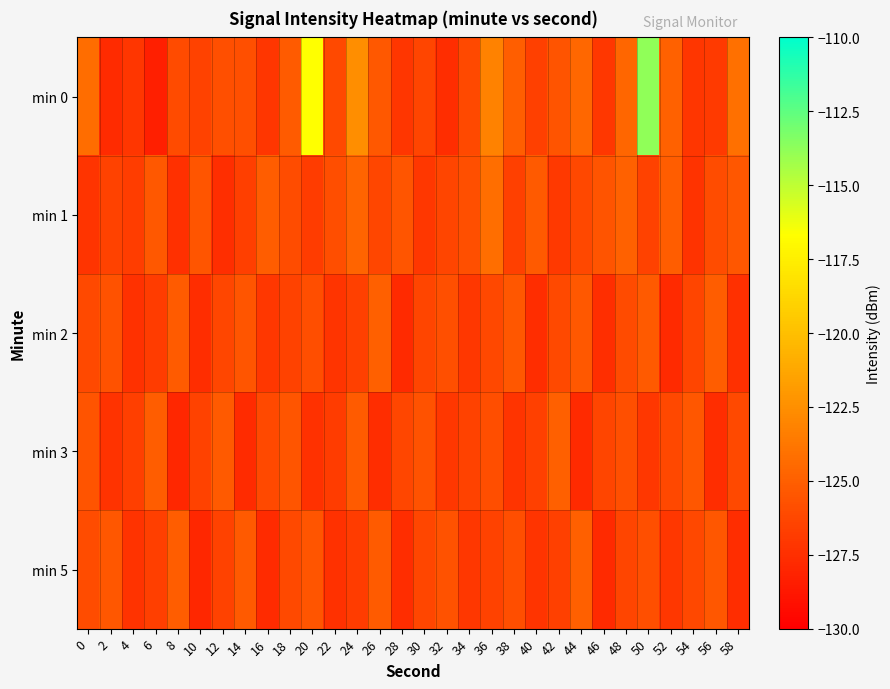

Reading left to right, what are all the values shown in this chart?

min 0: 0=-124.2	2=-127.7	4=-127.2	6=-128.4	8=-126.1	10=-126.5	12=-125.8	14=-125.8	16=-127.1	18=-125.2	20=-116.6	22=-126.1	24=-122.6	26=-125.4	28=-127.1	30=-126.4	32=-127.6	34=-126.2	36=-123.1	38=-125.1	40=-126.6	42=-125.6	44=-124.6	46=-127.0	48=-124.7	50=-113.8	52=-124.9	54=-127.2	56=-126.9	58=-124.1
min 1: 0=-127.2	2=-126.5	4=-126.7	6=-125.3	8=-127.4	10=-125.5	12=-127.6	14=-126.7	16=-125.1	18=-126.0	20=-126.8	22=-125.9	24=-124.7	26=-126.3	28=-125.5	30=-127.1	32=-126.4	34=-125.8	36=-124.2	38=-126.6	40=-125.3	42=-127.0	44=-126.2	46=-125.6	48=-124.9	50=-126.5	52=-125.1	54=-127.3	56=-126.0	58=-125.4
min 2: 0=-126.1	2=-125.7	4=-127.4	6=-126.8	8=-125.2	10=-127.6	12=-126.3	14=-125.5	16=-127.1	18=-126.5	20=-125.9	22=-127.2	24=-126.6	26=-125.0	28=-127.8	30=-126.4	32=-125.8	34=-127.0	36=-126.2	38=-125.5	40=-127.7	42=-126.2	44=-125.3	46=-127.5	48=-126.0	50=-125.2	52=-127.8	54=-126.3	56=-125.2	58=-127.5
min 3: 0=-125.6	2=-127.3	4=-126.7	6=-125.1	8=-127.9	10=-126.5	12=-125.3	14=-127.7	16=-126.1	18=-125.5	20=-127.4	22=-126.8	24=-125.2	26=-127.6	28=-126.3	30=-125.7	32=-127.1	34=-126.5	36=-125.9	38=-127.2	40=-126.6	42=-125.0	44=-127.8	46=-126.4	48=-125.8	50=-127.0	52=-126.2	54=-125.5	56=-127.7	58=-126.2
min 5: 0=-126.0	2=-125.4	4=-127.3	6=-126.7	8=-125.1	10=-127.9	12=-126.5	14=-125.3	16=-127.7	18=-126.1	20=-125.5	22=-127.4	24=-126.8	26=-125.2	28=-127.6	30=-126.3	32=-125.7	34=-127.1	36=-126.5	38=-125.9	40=-127.2	42=-126.6	44=-125.0	46=-127.8	48=-126.4	50=-125.8	52=-127.0	54=-126.2	56=-125.5	58=-127.7